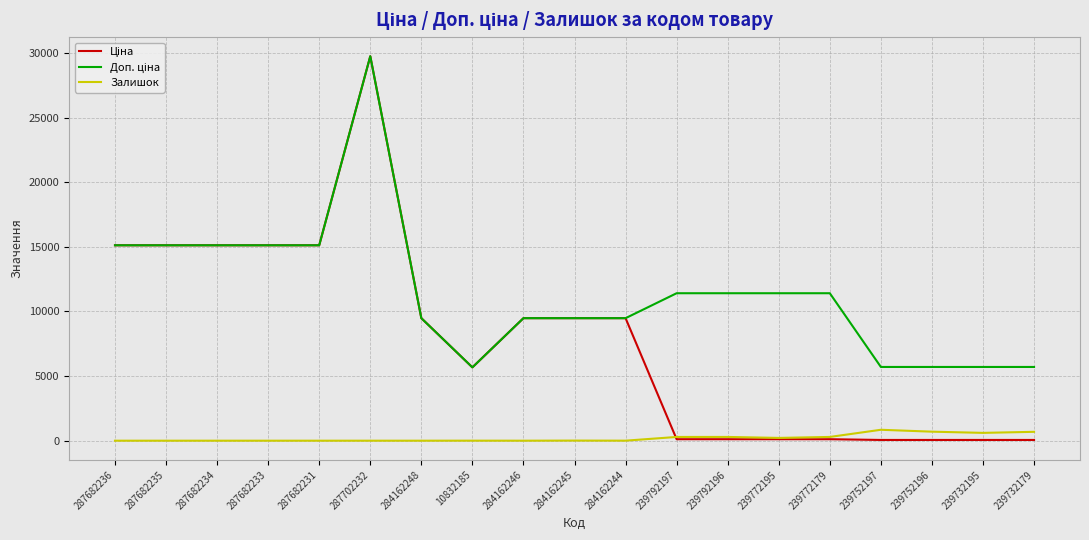

At which category is the sum across all series the highest?

287702232